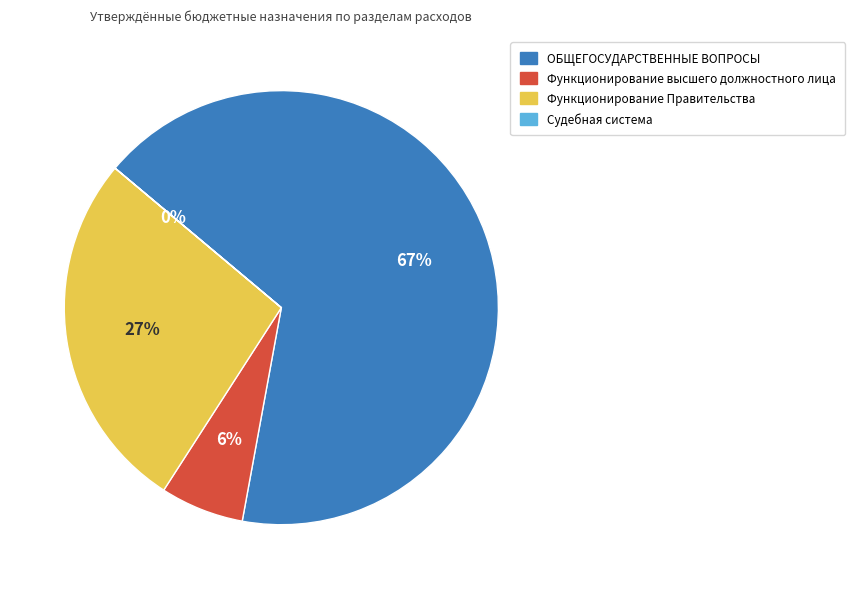

To the nearest percent, what is the combined percentage of ОБЩЕГОСУДАРСТВЕННЫЕ ВОПРОСЫ and Функционирование высшего должностного лица?

73%